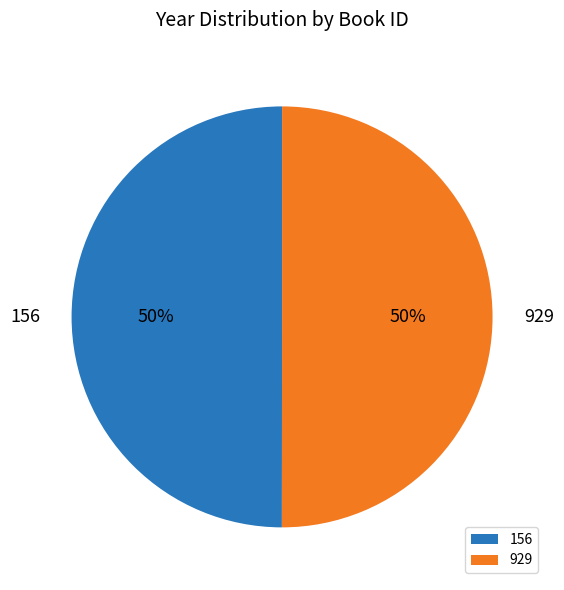

What percentage is the 156 slice, to the nearest percent?

50%